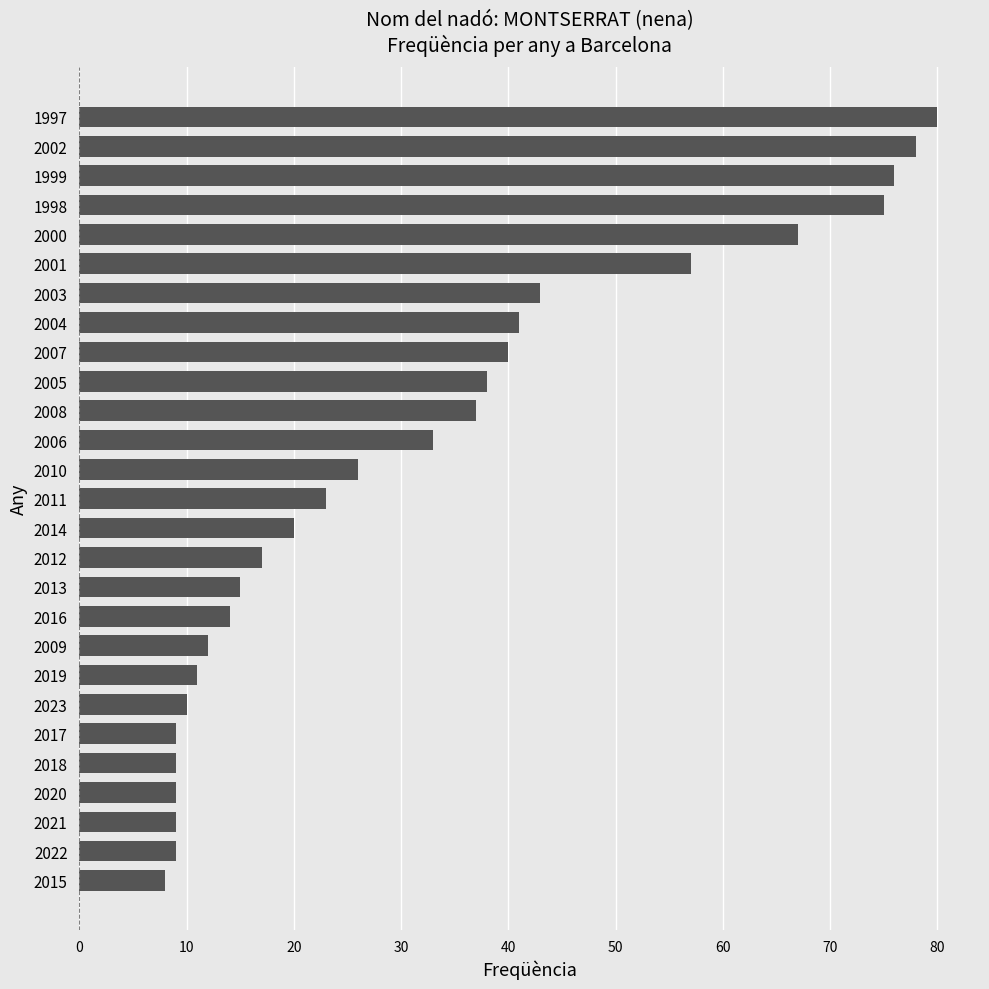

Approximately how many times larger is the value at 2009 compared to 2021?

1.3